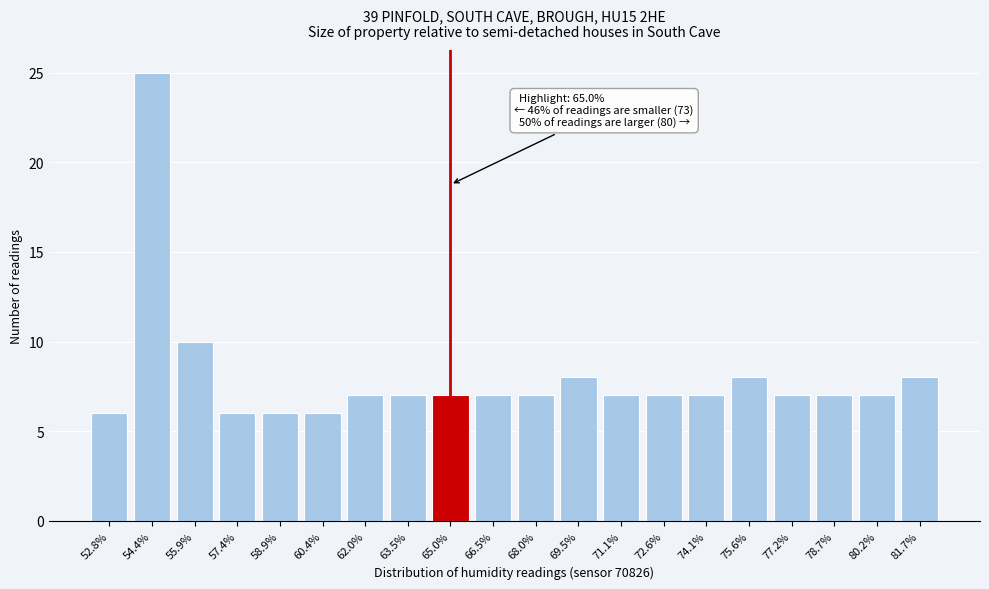

Reading left to right, transcribe all the data shown in this chart.

52.8%=6	54.4%=25	55.9%=10	57.4%=6	58.9%=6	60.4%=6	62.0%=7	63.5%=7	65.0%=7	66.5%=7	68.0%=7	69.5%=8	71.1%=7	72.6%=7	74.1%=7	75.6%=8	77.2%=7	78.7%=7	80.2%=7	81.7%=8